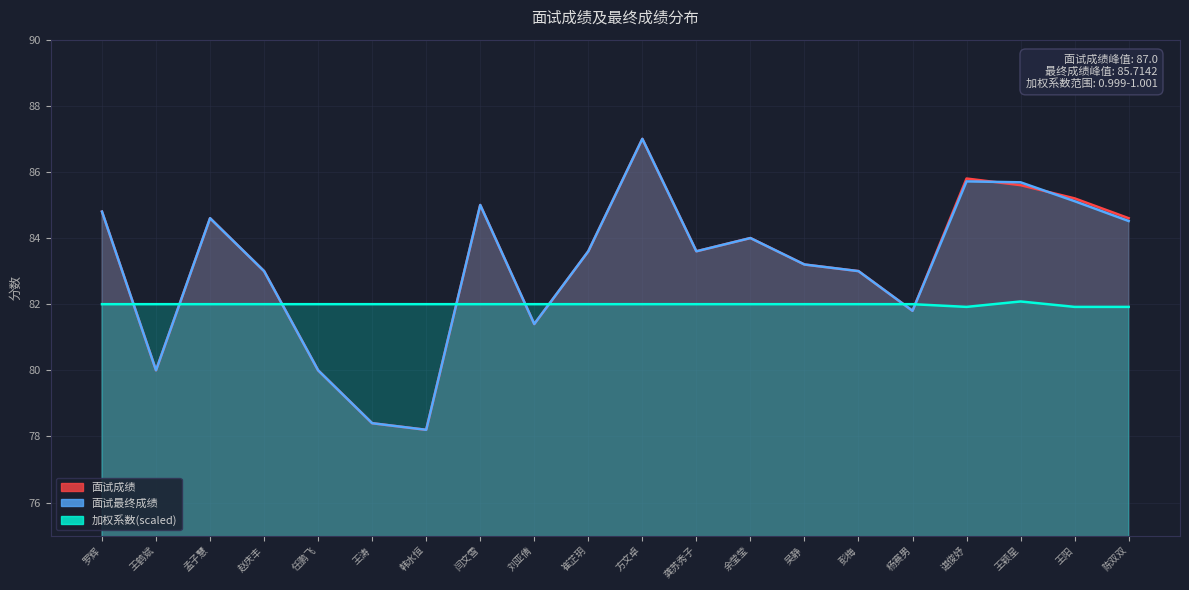

True or false: 面试最终成绩 has a value of 85.0 at 闫文雪.

True